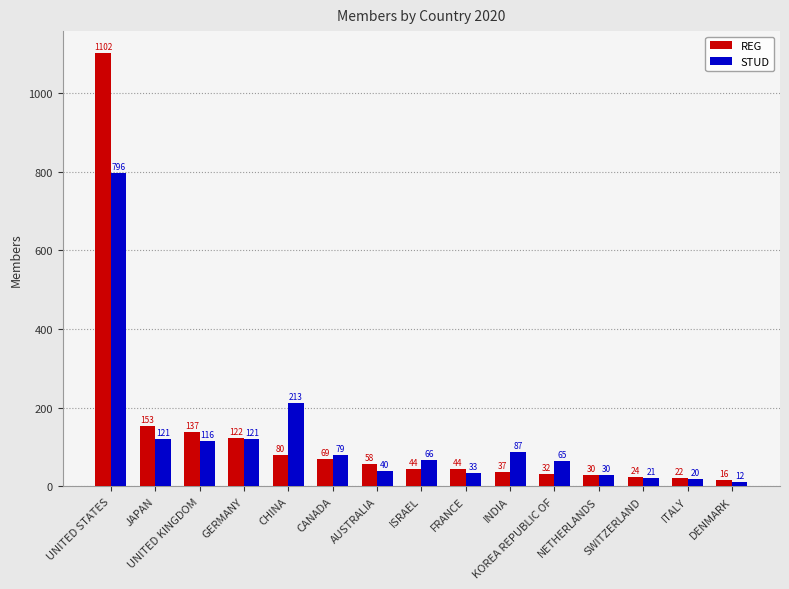

Between UNITED KINGDOM and SWITZERLAND, which series saw the biggest shift?

REG